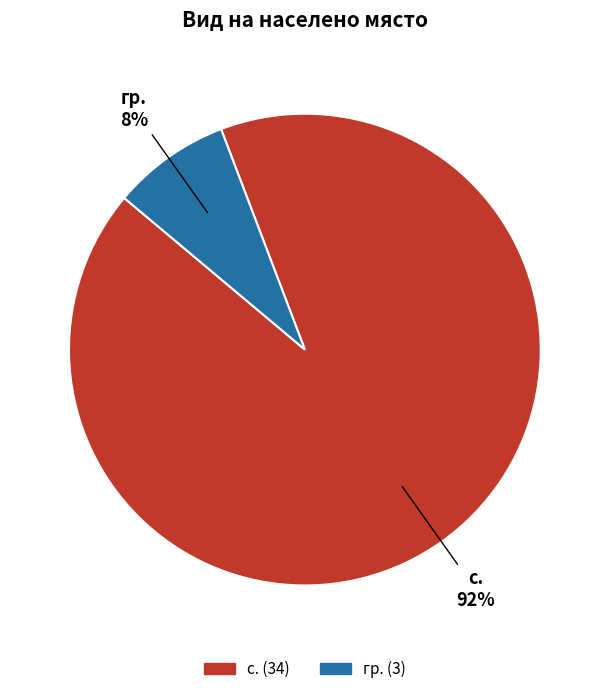

To the nearest percent, what is the difference between the largest and smallest slice percentages?

84%